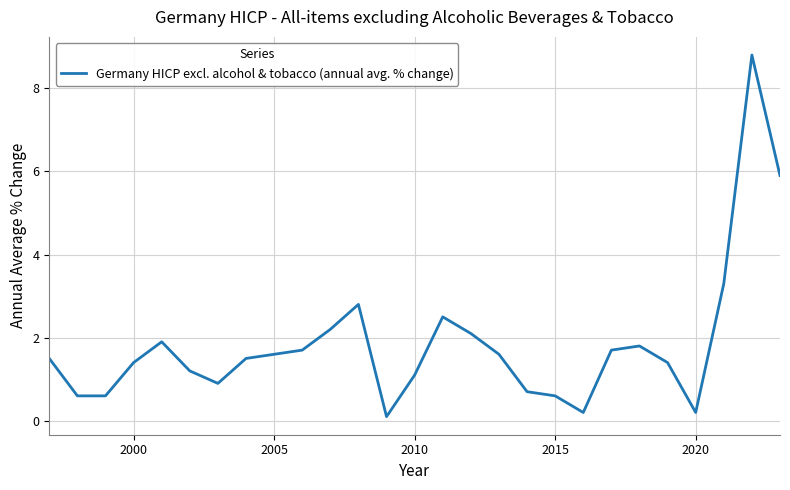

How many series are shown in this chart?

1